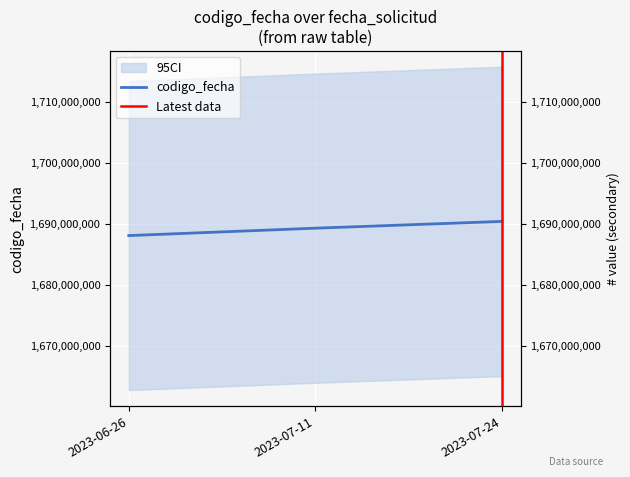

Is it true that the value at 2023-07-11 is 1113434764?

False